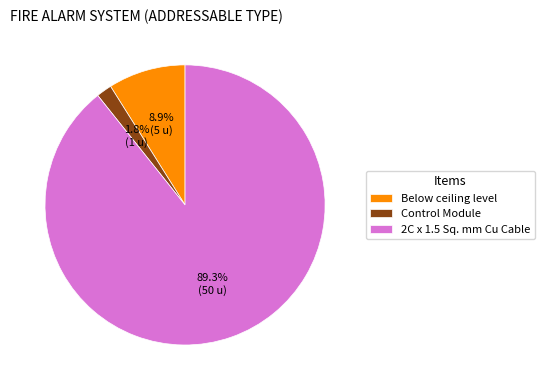

To the nearest percent, what is the average slice percentage?

33%